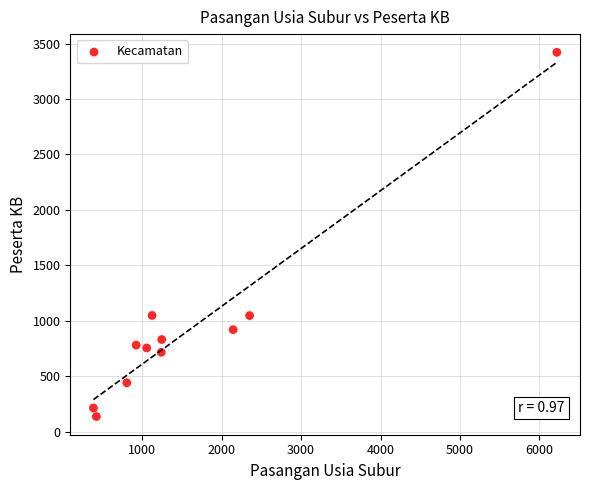

What is the range of Y values (max minus min)?

3283